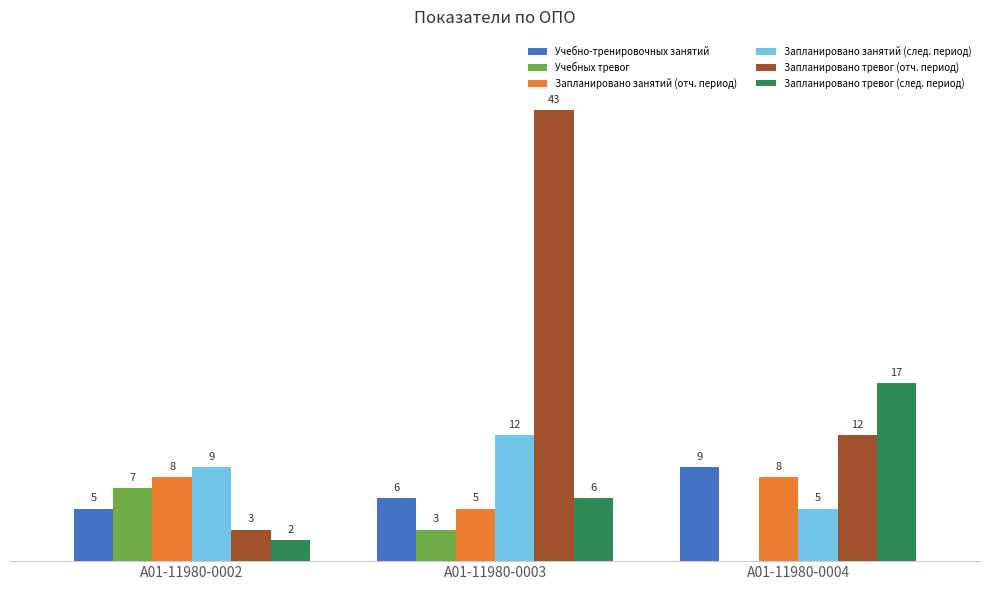

Which series has the largest range (max minus min)?

Запланировано тревог (отч. период)